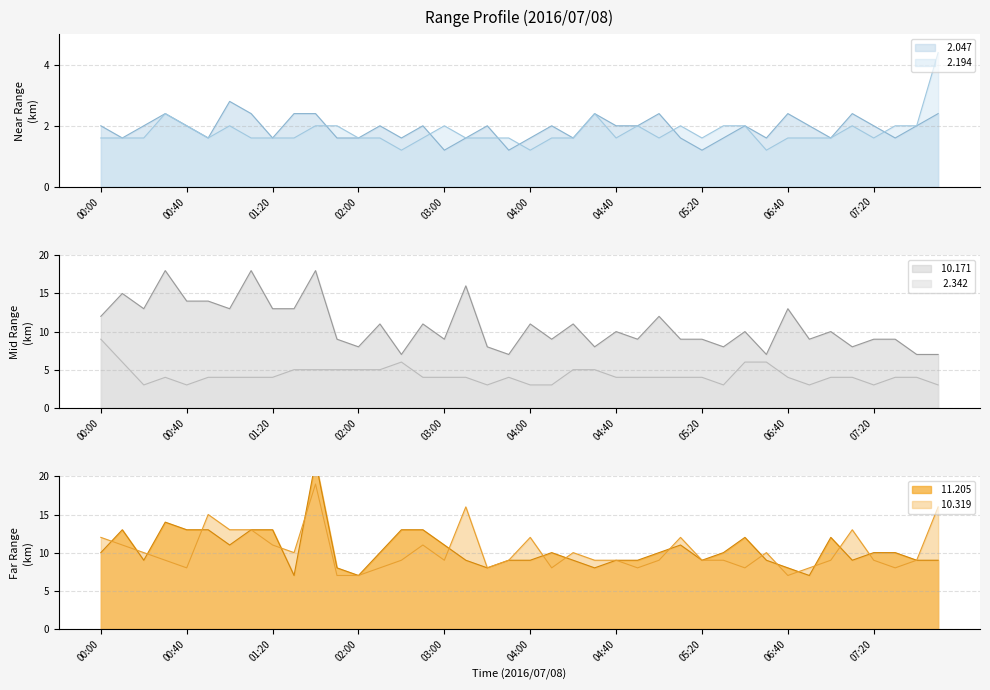

Reading left to right, what are all the values shown in this chart?

  2.047: 00:00=2.0	00:10=1.6	00:20=2.0	00:30=2.4	00:40=2.0	00:50=1.6	01:00=2.8	01:10=2.4	01:20=1.6	01:30=2.4	01:40=2.4	01:50=1.6	02:00=1.6	02:10=2.0	02:40=1.6	02:50=2.0	03:00=1.2	03:10=1.6	03:40=2.0	03:50=1.2	04:00=1.6	04:10=2.0	04:20=1.6	04:30=2.4	04:40=2.0	04:50=2.0	05:00=2.4	05:10=1.6	05:20=1.2	05:30=1.6	05:40=2.0	06:30=1.6	06:40=2.4	06:50=2.0	07:00=1.6	07:10=2.4	07:20=2.0	07:30=1.6	07:40=2.0	07:50=2.4
  2.194: 00:00=1.6	00:10=1.6	00:20=1.6	00:30=2.4	00:40=2.0	00:50=1.6	01:00=2.0	01:10=1.6	01:20=1.6	01:30=1.6	01:40=2.0	01:50=2.0	02:00=1.6	02:10=1.6	02:40=1.2	02:50=1.6	03:00=2.0	03:10=1.6	03:40=1.6	03:50=1.6	04:00=1.2	04:10=1.6	04:20=1.6	04:30=2.4	04:40=1.6	04:50=2.0	05:00=1.6	05:10=2.0	05:20=1.6	05:30=2.0	05:40=2.0	06:30=1.2	06:40=1.6	06:50=1.6	07:00=1.6	07:10=2.0	07:20=1.6	07:30=2.0	07:40=2.0	07:50=4.4
  2.342: 00:00=9.0	00:10=6.0	00:20=3.0	00:30=4.0	00:40=3.0	00:50=4.0	01:00=4.0	01:10=4.0	01:20=4.0	01:30=5.0	01:40=5.0	01:50=5.0	02:00=5.0	02:10=5.0	02:40=6.0	02:50=4.0	03:00=4.0	03:10=4.0	03:40=3.0	03:50=4.0	04:00=3.0	04:10=3.0	04:20=5.0	04:30=5.0	04:40=4.0	04:50=4.0	05:00=4.0	05:10=4.0	05:20=4.0	05:30=3.0	05:40=6.0	06:30=6.0	06:40=4.0	06:50=3.0	07:00=4.0	07:10=4.0	07:20=3.0	07:30=4.0	07:40=4.0	07:50=3.0
 10.171: 00:00=12.0	00:10=15.0	00:20=13.0	00:30=18.0	00:40=14.0	00:50=14.0	01:00=13.0	01:10=18.0	01:20=13.0	01:30=13.0	01:40=18.0	01:50=9.0	02:00=8.0	02:10=11.0	02:40=7.0	02:50=11.0	03:00=9.0	03:10=16.0	03:40=8.0	03:50=7.0	04:00=11.0	04:10=9.0	04:20=11.0	04:30=8.0	04:40=10.0	04:50=9.0	05:00=12.0	05:10=9.0	05:20=9.0	05:30=8.0	05:40=10.0	06:30=7.0	06:40=13.0	06:50=9.0	07:00=10.0	07:10=8.0	07:20=9.0	07:30=9.0	07:40=7.0	07:50=7.0
 10.319: 00:00=12.0	00:10=11.0	00:20=10.0	00:30=9.0	00:40=8.0	00:50=15.0	01:00=13.0	01:10=13.0	01:20=11.0	01:30=10.0	01:40=19.0	01:50=7.0	02:00=7.0	02:10=8.0	02:40=9.0	02:50=11.0	03:00=9.0	03:10=16.0	03:40=8.0	03:50=9.0	04:00=12.0	04:10=8.0	04:20=10.0	04:30=9.0	04:40=9.0	04:50=8.0	05:00=9.0	05:10=12.0	05:20=9.0	05:30=9.0	05:40=8.0	06:30=10.0	06:40=7.0	06:50=8.0	07:00=9.0	07:10=13.0	07:20=9.0	07:30=8.0	07:40=9.0	07:50=16.0
 11.205: 00:00=10.0	00:10=13.0	00:20=9.0	00:30=14.0	00:40=13.0	00:50=13.0	01:00=11.0	01:10=13.0	01:20=13.0	01:30=7.0	01:40=22.0	01:50=8.0	02:00=7.0	02:10=10.0	02:40=13.0	02:50=13.0	03:00=11.0	03:10=9.0	03:40=8.0	03:50=9.0	04:00=9.0	04:10=10.0	04:20=9.0	04:30=8.0	04:40=9.0	04:50=9.0	05:00=10.0	05:10=11.0	05:20=9.0	05:30=10.0	05:40=12.0	06:30=9.0	06:40=8.0	06:50=7.0	07:00=12.0	07:10=9.0	07:20=10.0	07:30=10.0	07:40=9.0	07:50=9.0